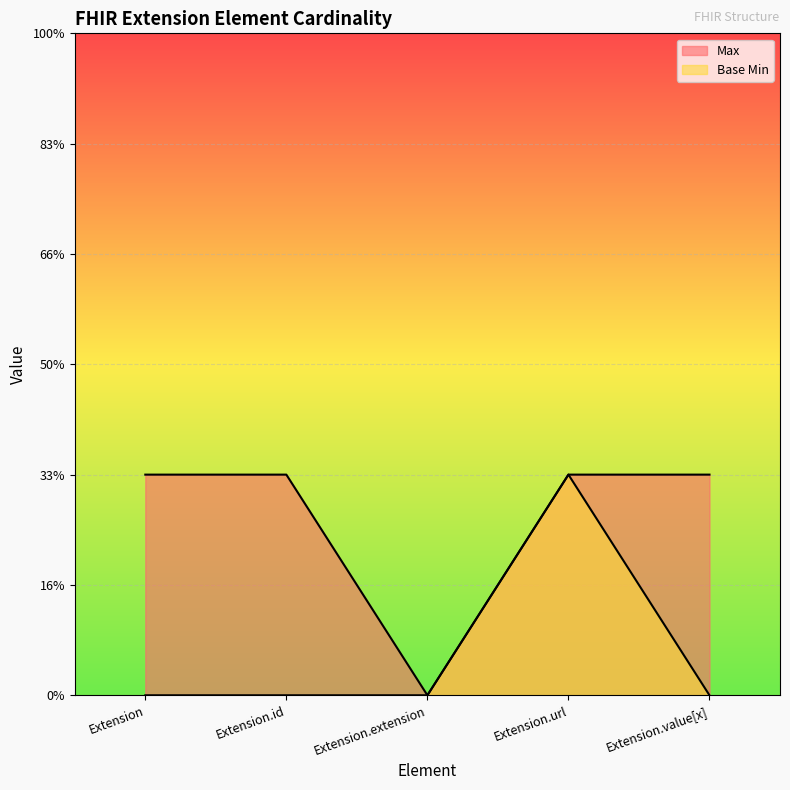

Reading left to right, what are all the values shown in this chart?

Max: 1	1	0	1	1
Base Min: 0	0	0	1	0